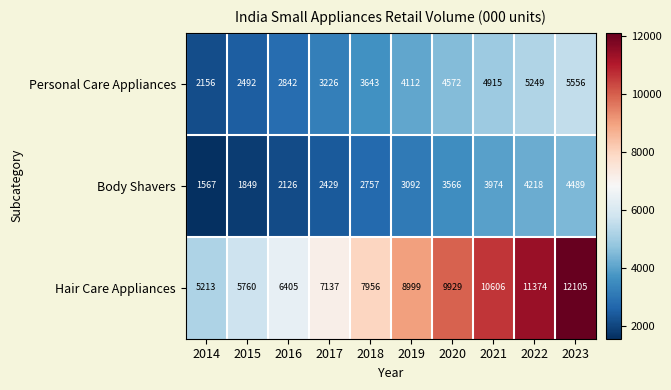

Is it true that Body Shavers equals 2039 at 2022?

False